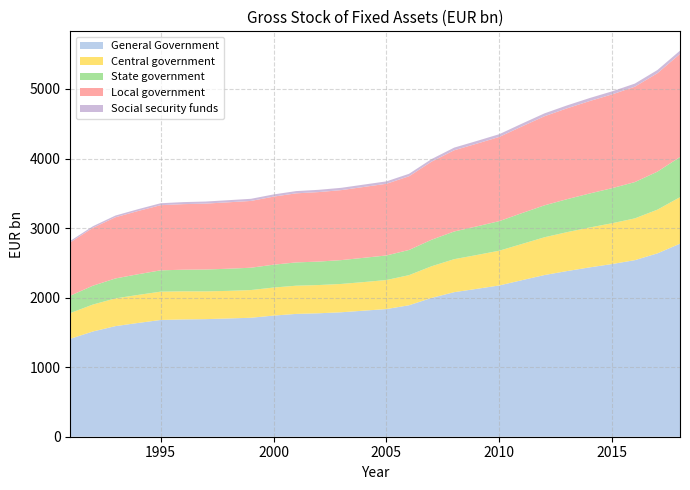

Reading right to left, list all the values displayed in this chart.

General Government: 2775.5	2636.2	2538.6	2483.3	2434.8	2382.0	2324.7	2250.8	2175.1	2126.0	2078.4	1996.1	1890.1	1835.7	1812.6	1789.4	1775.0	1765.8	1741.7	1710.4	1700.5	1690.8	1686.6	1678.5	1635.6	1590.1	1513.1	1407.8
Central government: 668.4	628.5	600.5	586.5	573.5	559.5	543.1	520.4	499.8	486.5	474.3	454.9	433.0	417.4	411.0	407.2	405.7	405.6	403.0	398.4	396.5	399.1	403.9	407.3	403.0	398.8	387.0	369.9
State government: 577.6	546.5	522.0	504.6	489.0	474.2	459.2	444.0	425.0	411.7	398.3	381.3	362.1	353.2	348.9	342.7	337.5	334.7	328.7	321.0	318.6	314.5	310.8	306.4	297.5	286.7	271.0	250.0
Local government: 1482.4	1415.7	1371.5	1348.5	1329.2	1306.2	1281.2	1246.2	1211.1	1189.1	1167.7	1122.9	1059.8	1030.5	1018.9	1006.3	999.2	993.4	978.5	960.2	955.0	947.4	942.8	936.8	909.2	880.0	832.2	767.1
Social security funds: 47.2	45.5	44.5	43.8	43.1	42.1	41.2	40.2	39.2	38.7	38.1	37.0	35.2	34.6	33.8	33.2	32.6	32.1	31.4	30.7	30.4	29.7	29.1	27.9	25.9	24.6	22.9	20.8